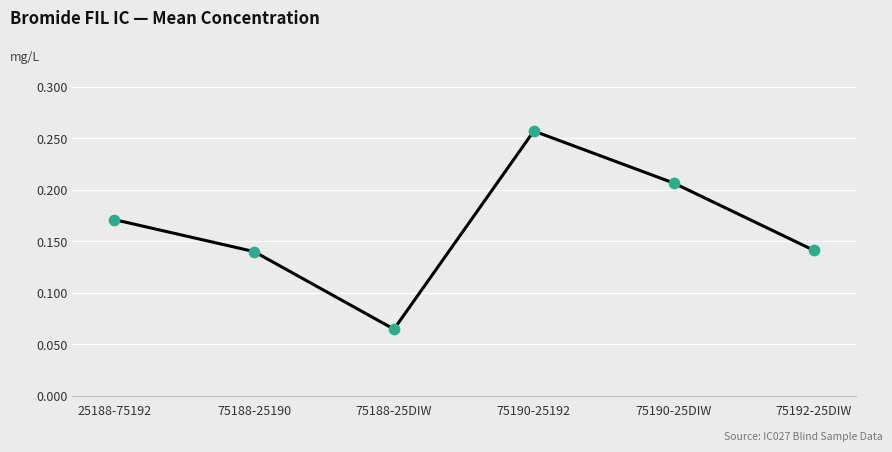

Between 25188-75192 and 75190-25DIW, which is larger?

75190-25DIW